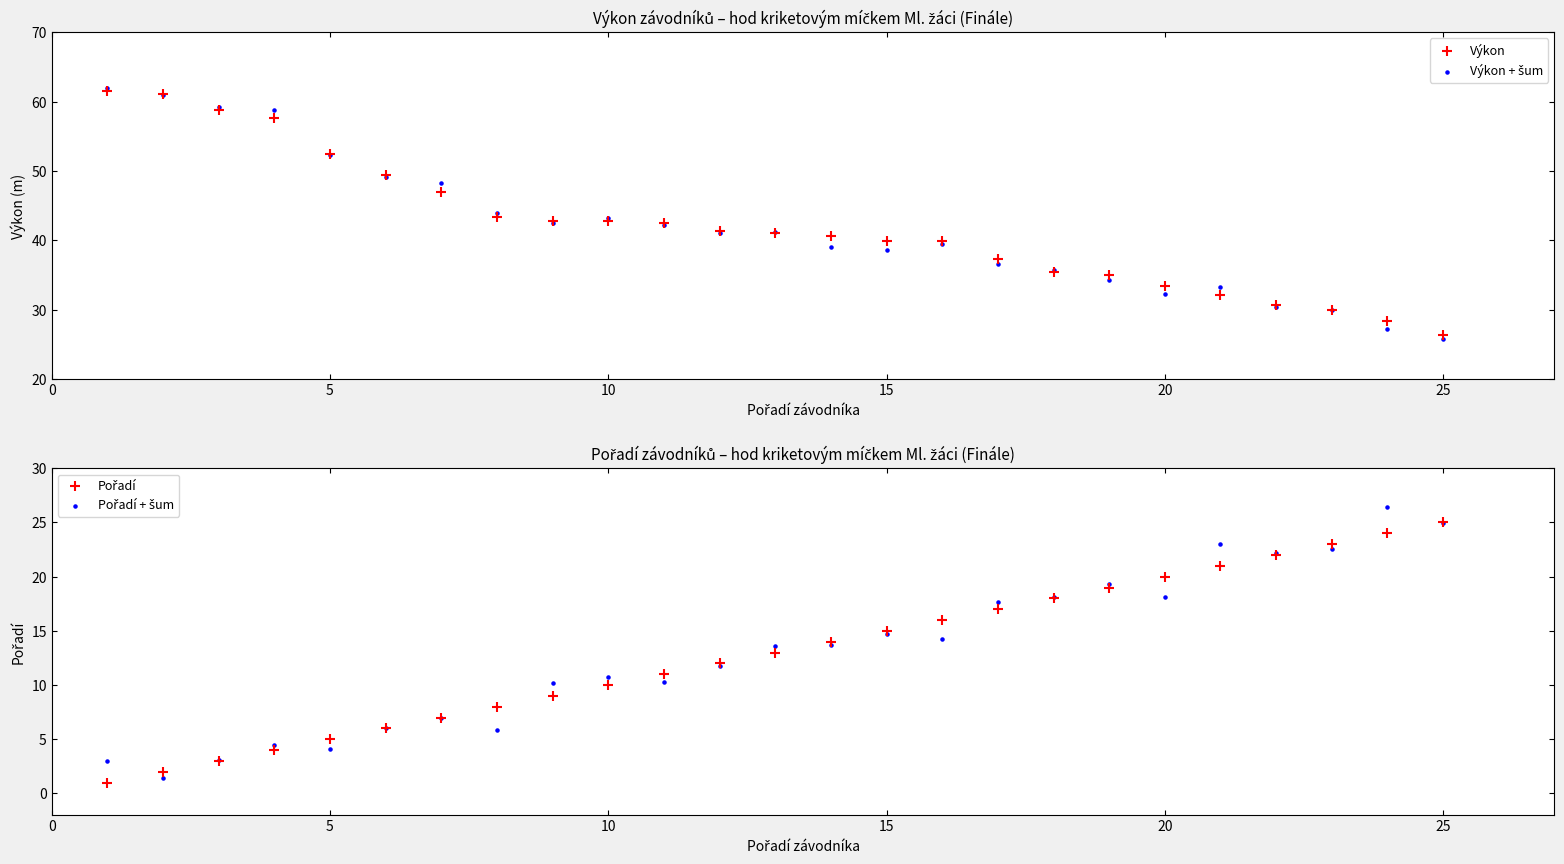

What are all the series names shown in the legend?

Výkon, Výkon + šum, Pořadí, Pořadí + šum